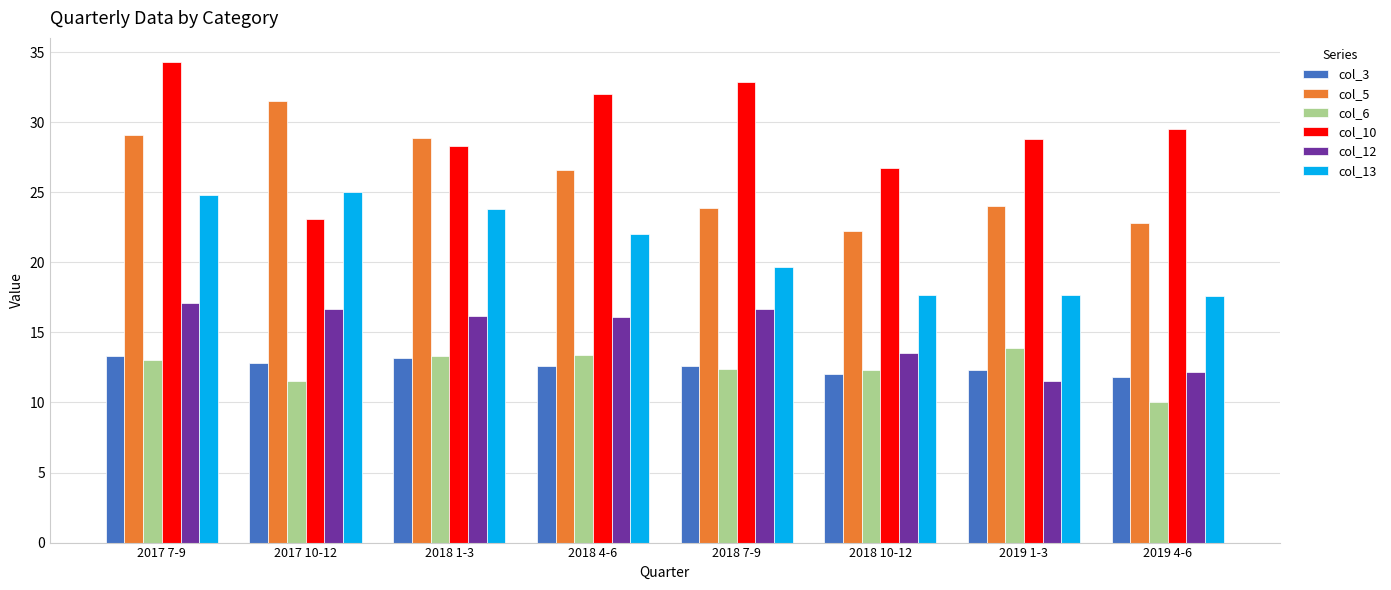

At how many categories does at least one series exceed 12?

8